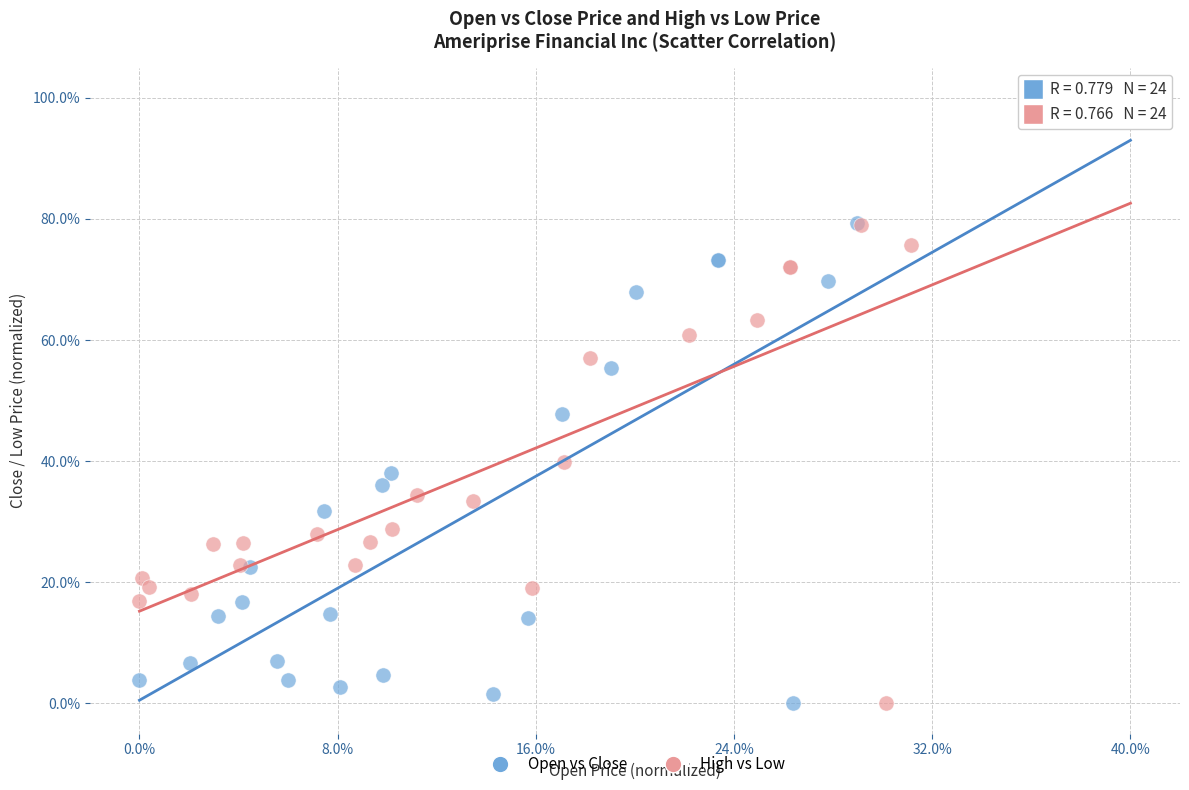

What are all the series names shown in the legend?

Open vs Close, High vs Low